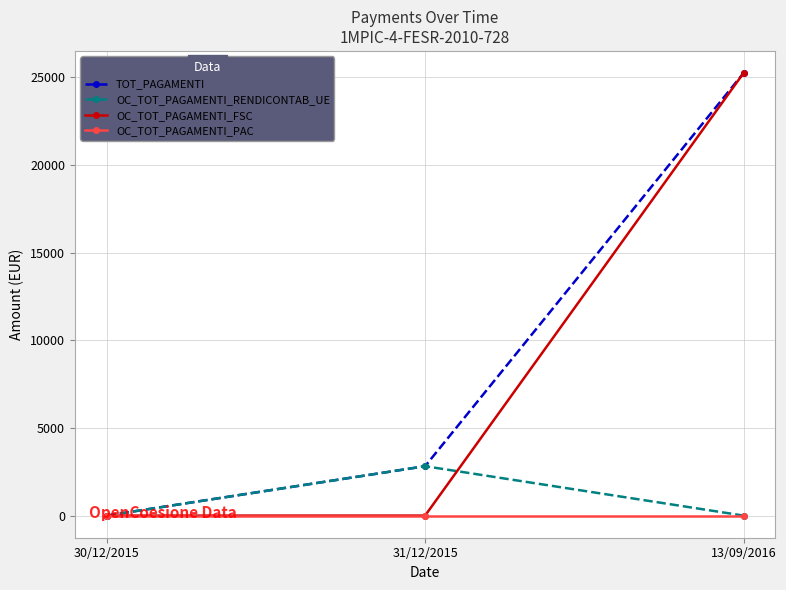

Does the chart display data point markers on the line(s)?

Yes